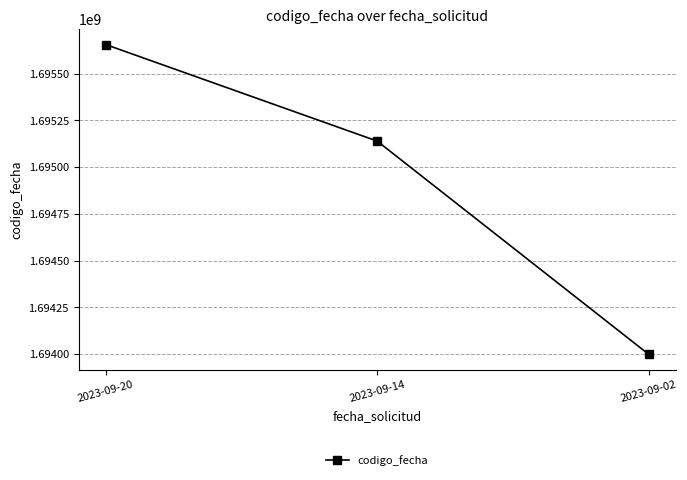

Which category has the highest value across all series?

2023-09-20